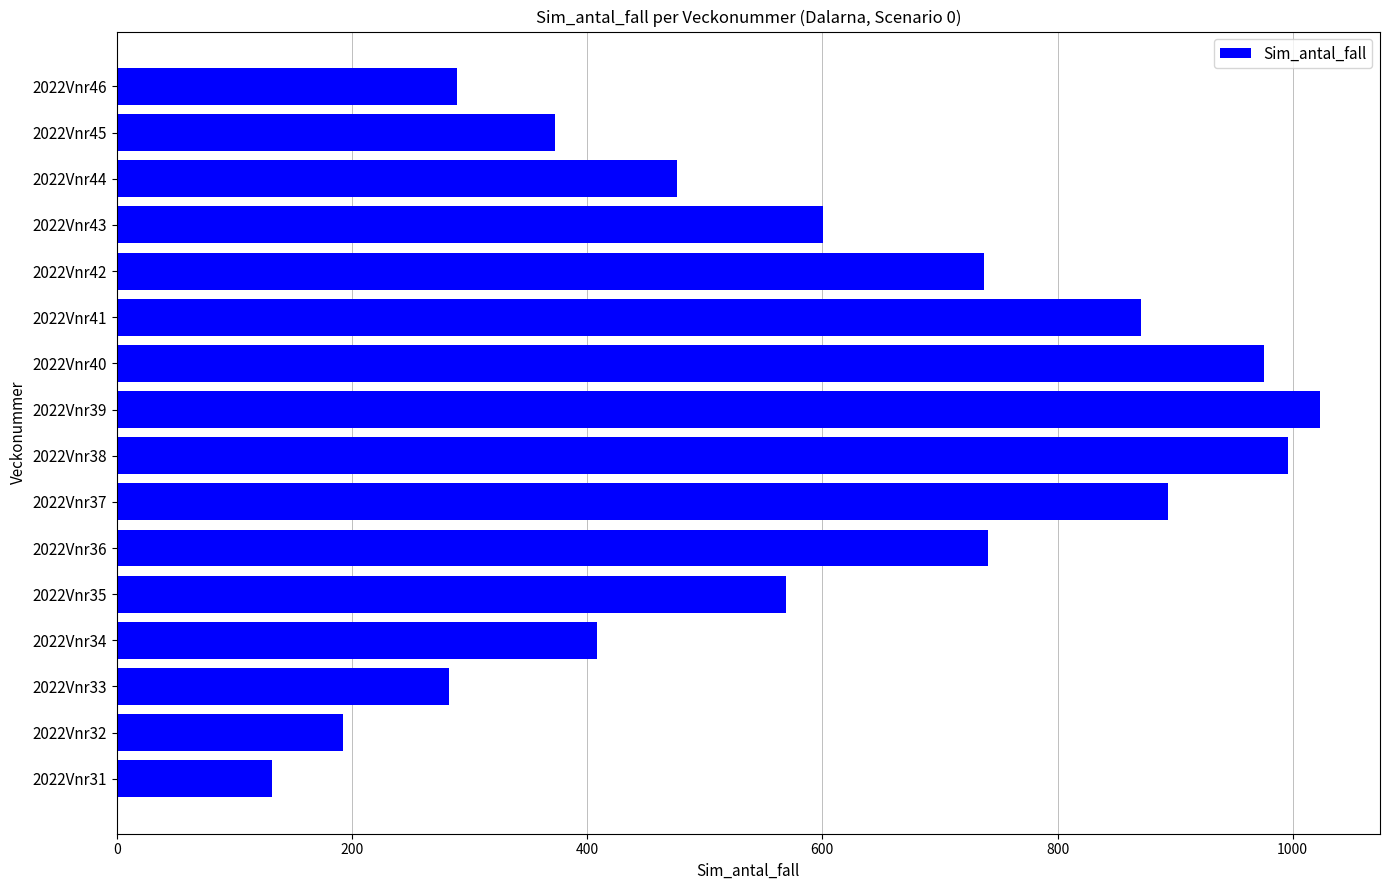

How many values are below 600?

8